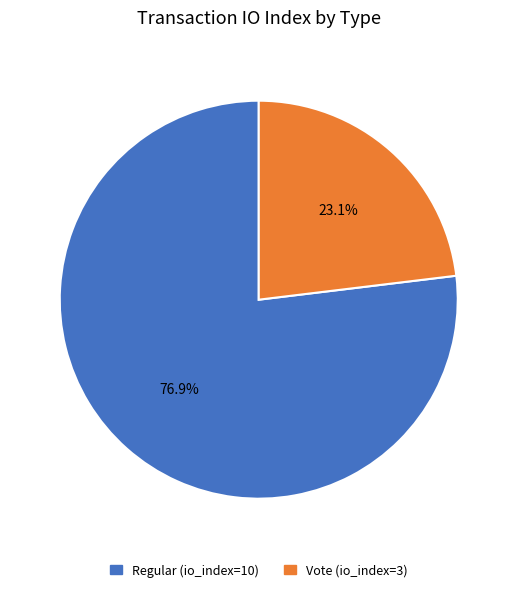

Rank the categories by value from highest to lowest.

Regular (io_index=10), Vote (io_index=3)